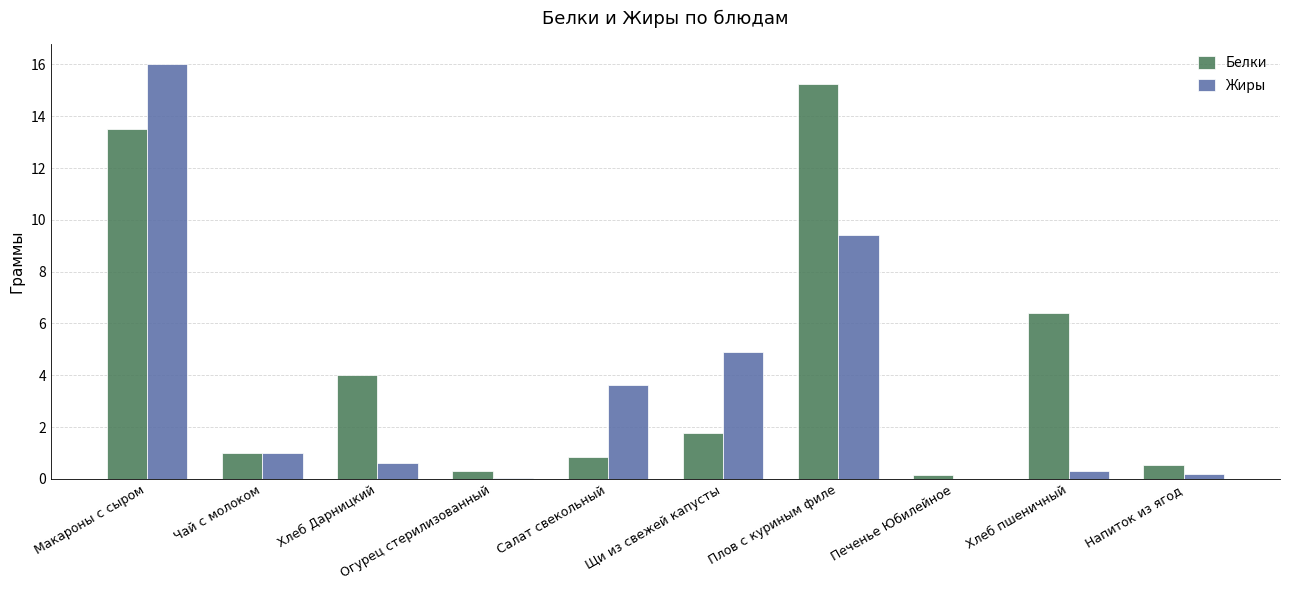

Is the value of Жиры at Плов с куриным филе greater than the value of Белки at Хлеб пшеничный?

Yes